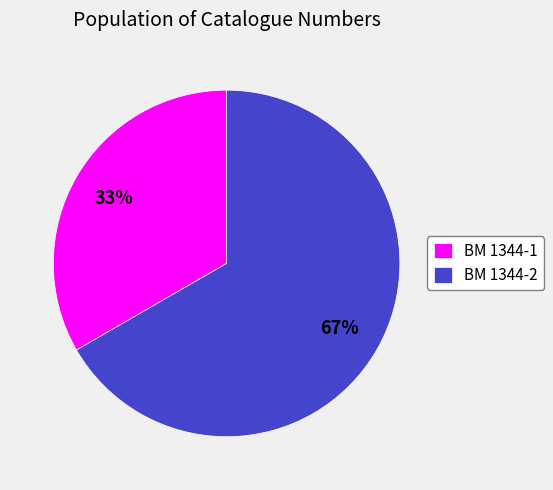

Which has a higher value, BM 1344-2 or BM 1344-1?

BM 1344-2